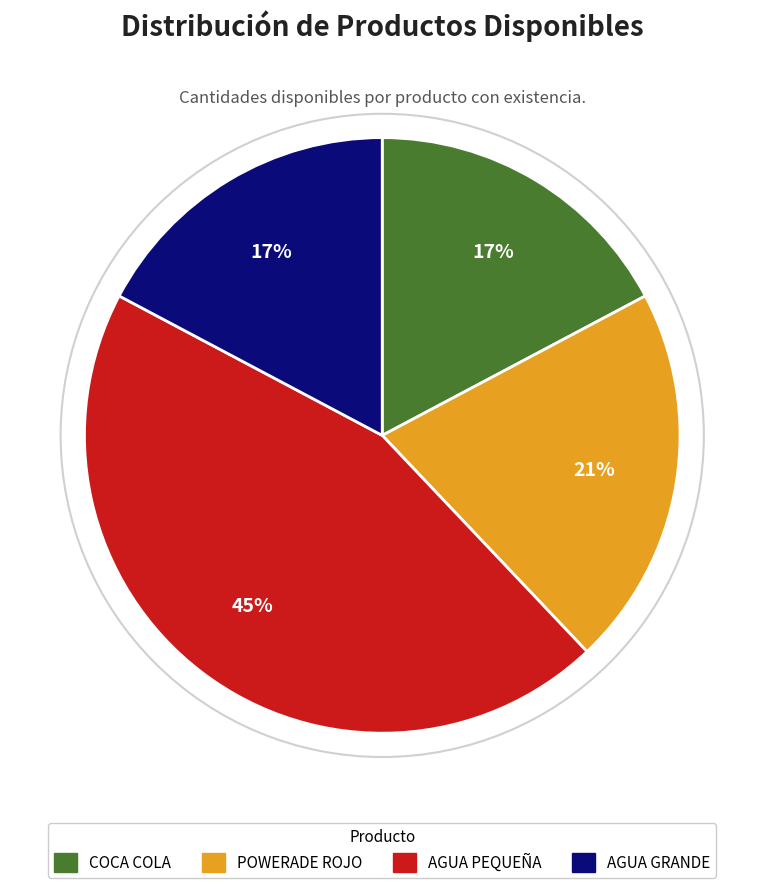

Count the number of slices in the pie.

4